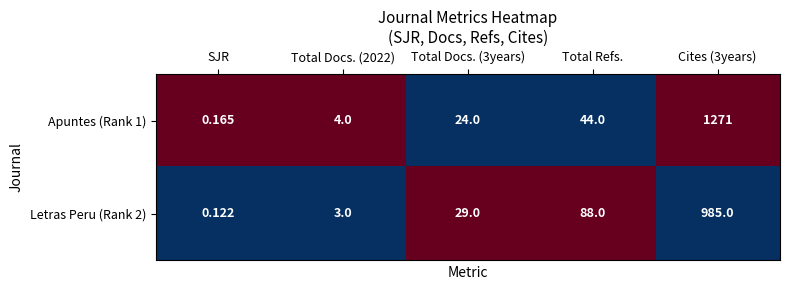

At which label is Apuntes (Rank 1) closest to 635?

Total Refs.